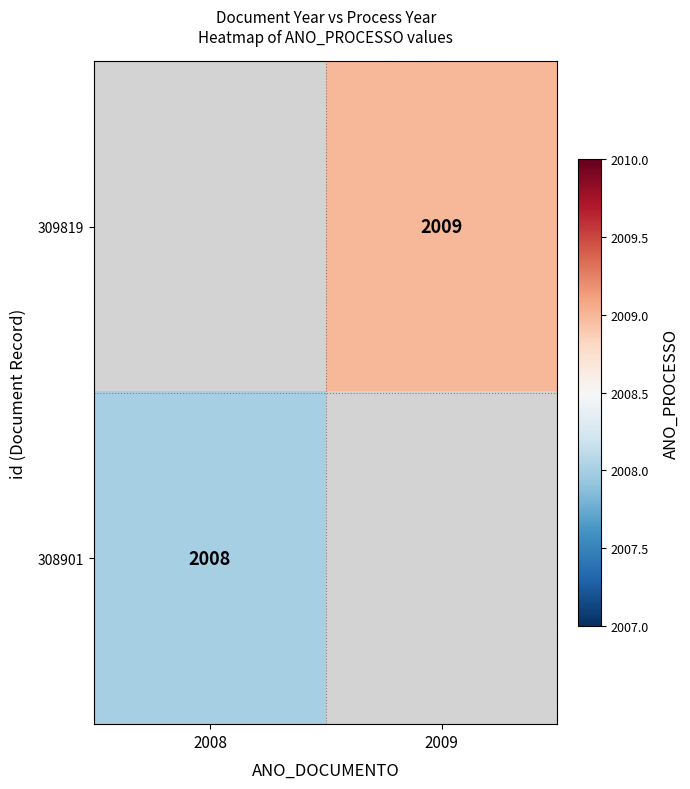

The 309819 series shows 2009 at 2009. True or false?

True